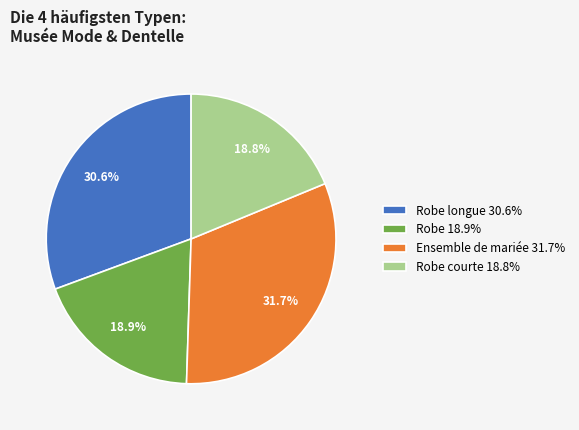

Do Robe longue 30.6% and Ensemble de mariée 31.7% together represent more than half of the pie?

Yes